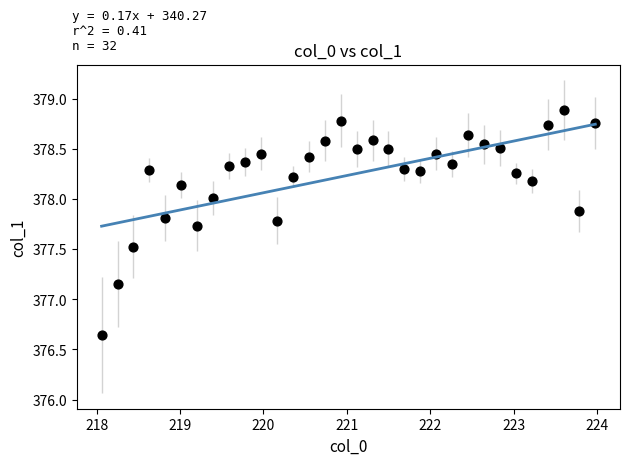

What is the range of X values (max minus min)?

5.9